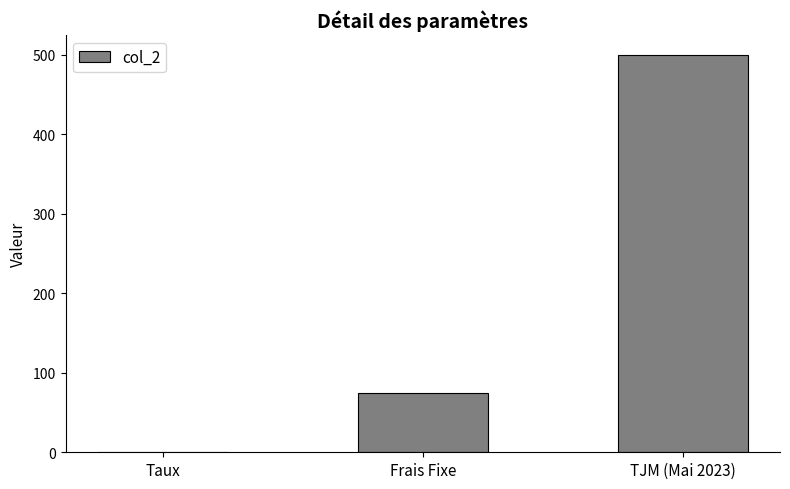

Between Frais Fixe and Taux, which is larger?

Frais Fixe